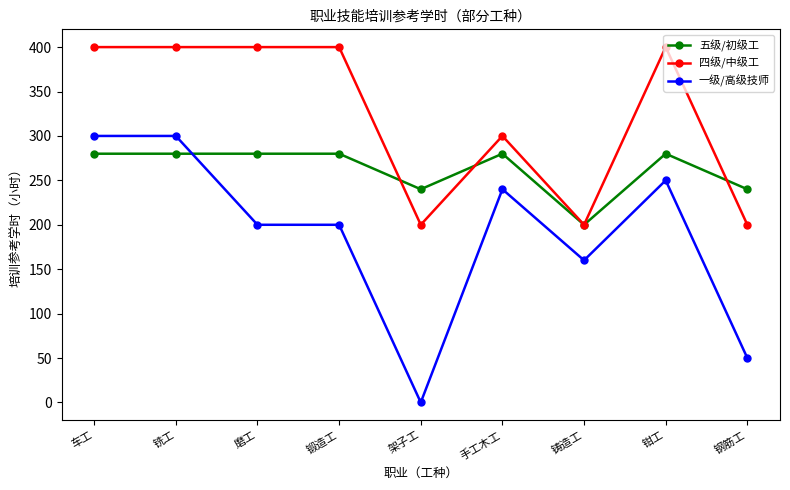

The value of 五级/初级工 at 手工木工 is 280. True or false?

True